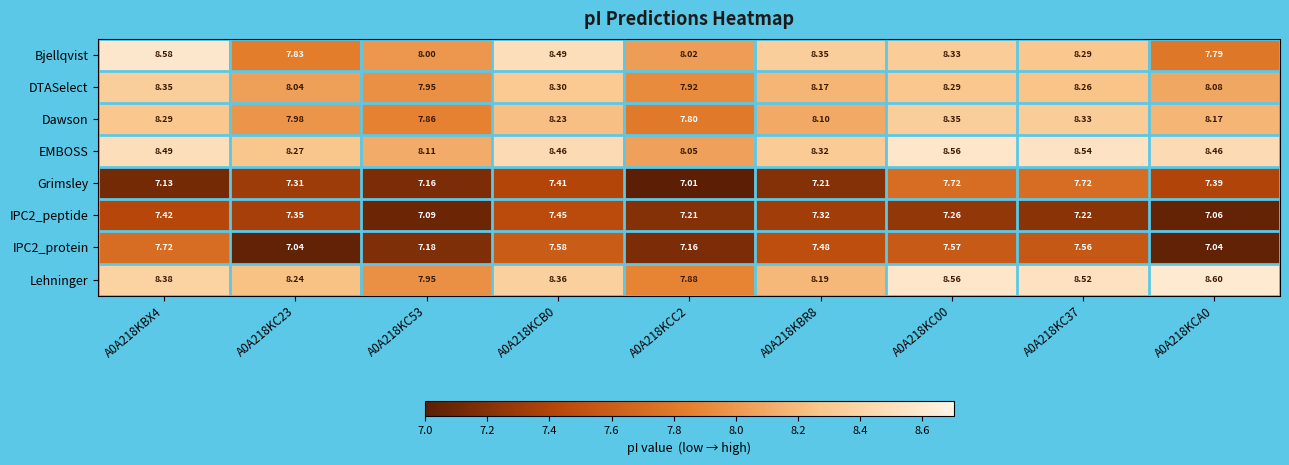

At how many categories does at least one series exceed 8?

9